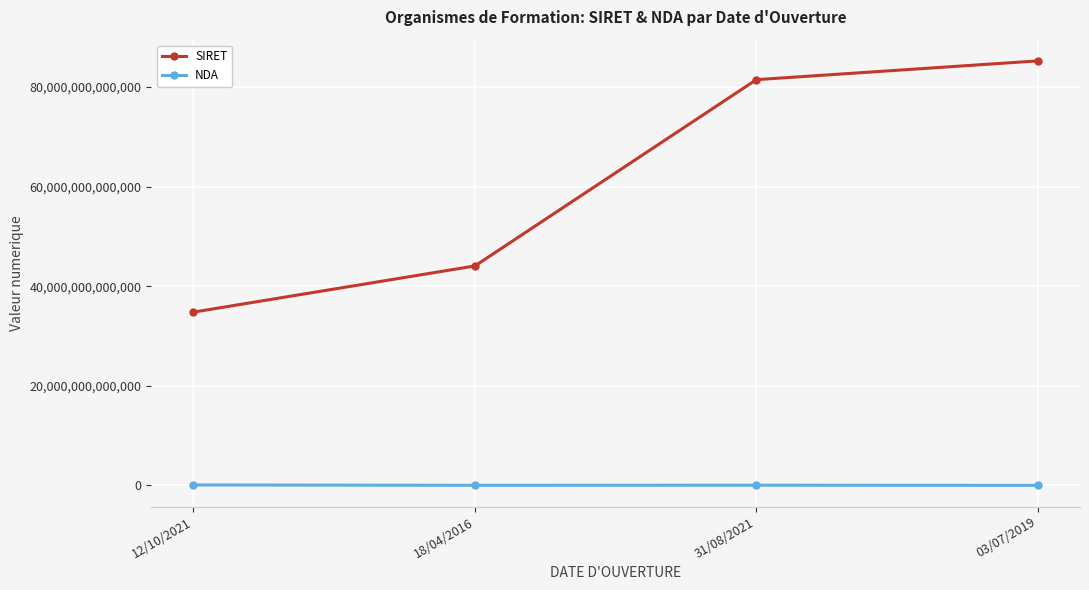

Is the value of NDA at 03/07/2019 greater than the value of SIRET at 31/08/2021?

No